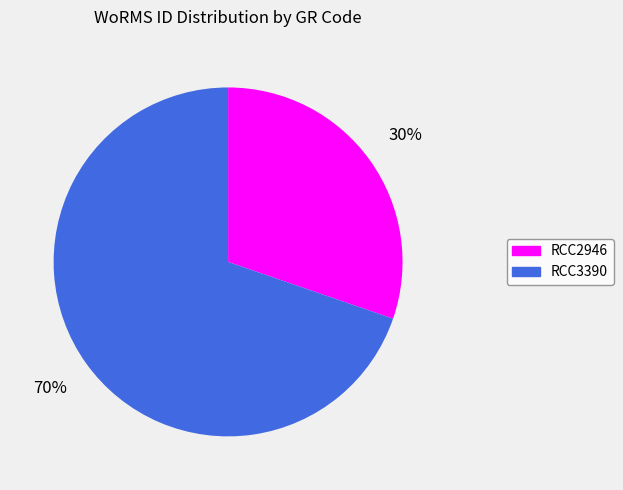

Which category has the biggest portion of the pie?

RCC3390